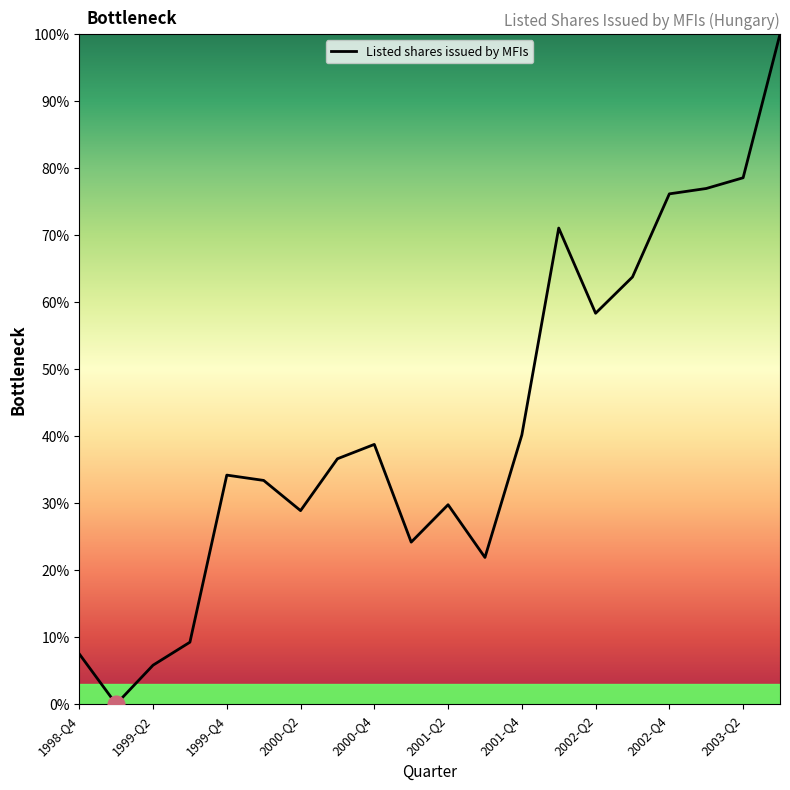

What is the maximum value shown in the chart?

100.0